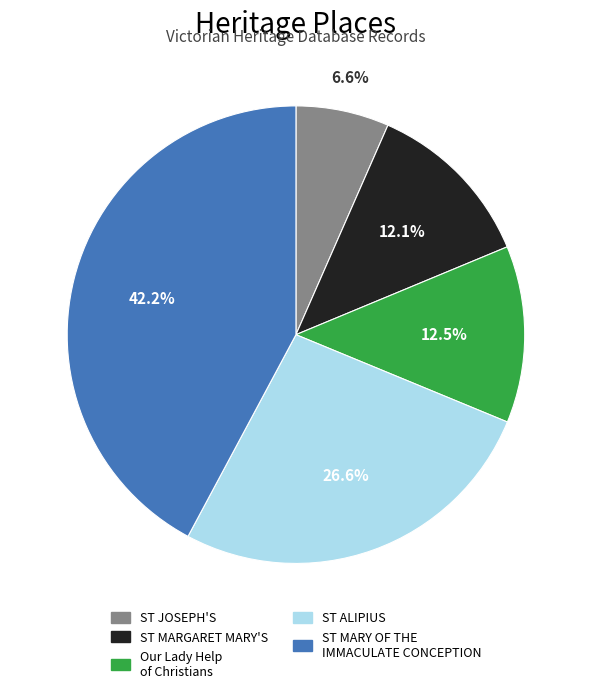

What is the largest slice in the pie chart?

ST MARY OF THE IMMACULATE CONCEPTION CHURCH